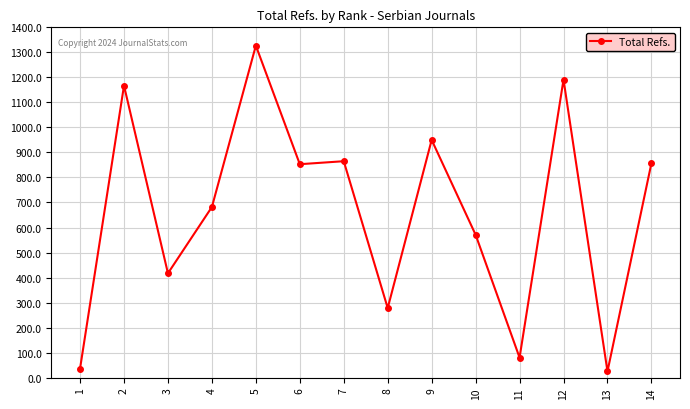

The value at 6 is 853. True or false?

True